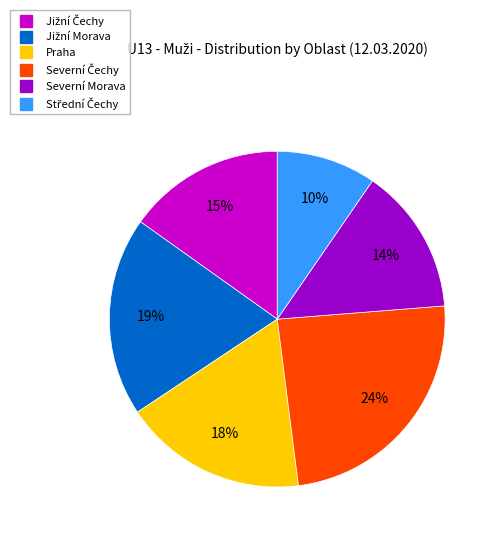

Is there a majority slice in this chart?

No